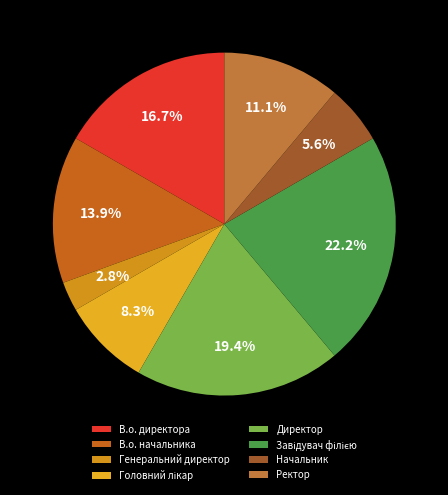

What is the smallest slice in the pie chart?

Генеральний директор